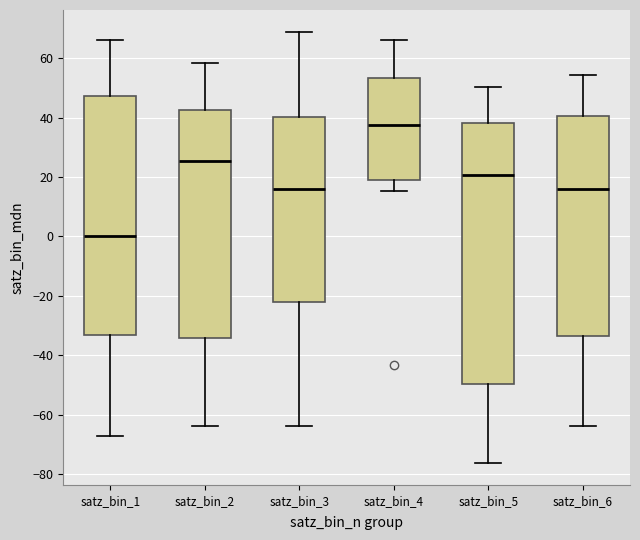

Which box's median line is the lowest?

satz_bin_1